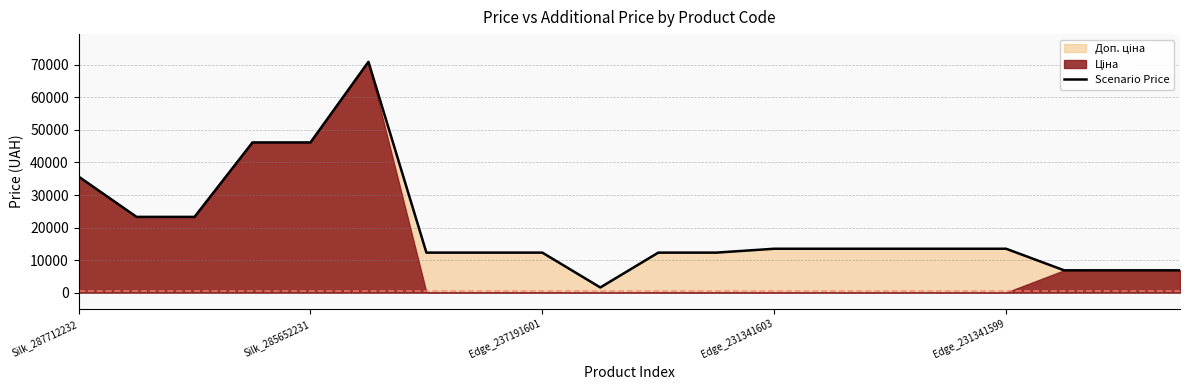

Which category has the lowest value across all series?

9